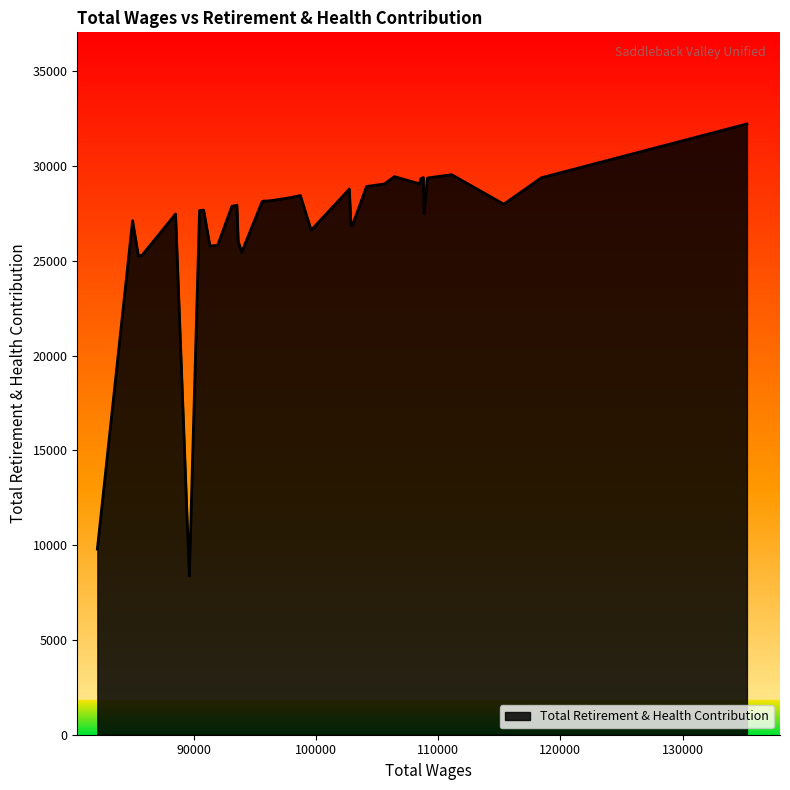

Reading left to right, what are all the values shown in this chart?

135267=32224	118461=29386	115381=27990	111122=29545	109165=29374	109126=29325	108863=27498	108798=29396	108589=29327	108490=29064	106432=29445	105622=29057	104155=28924	103020=26905	102986=26861	102883=26887	102746=28788	102746=28788	99623=26616	98742=28447	98006=28343	96596=28200	96087=28161	95720=28153	95611=28119	93939=25443	93658=26028	93551=27937	93314=27901	93143=27885	91974=25815	91342=25784	90829=27676	90494=27656	89656=8370	88533=27472	85806=25304	85496=25245	85016=27121	82135=9796